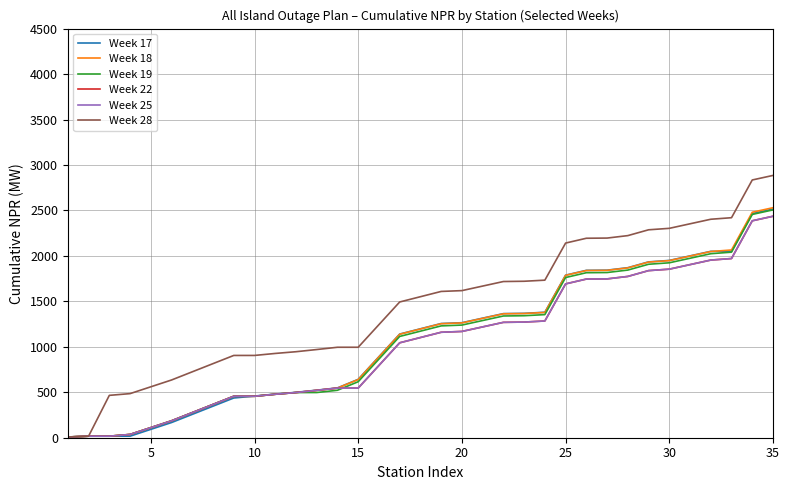

Is this an area chart (filled region under the line)?

No